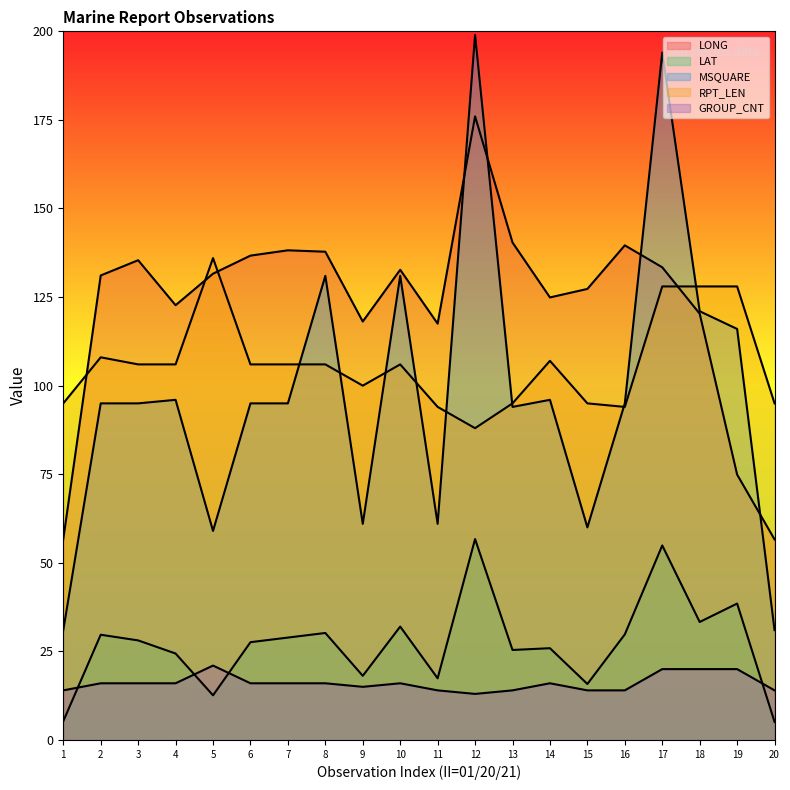

Reading left to right, extract all data points from this chart.

LONG: 56.7	131.1	135.4	122.7	131.6	136.7	138.2	137.8	118.1	132.7	117.5	176.0	140.4	124.9	127.3	139.6	133.4	120.3	74.9	56.6
LAT: 5.3	29.7	28.1	24.4	12.6	27.6	28.9	30.2	18.1	32.0	17.4	56.7	25.4	25.9	15.8	29.8	54.9	33.3	38.5	5.1
MSQUARE: 31.0	95.0	95.0	96.0	59.0	95.0	95.0	131.0	61.0	131.0	61.0	199.0	94.0	96.0	60.0	95.0	194.0	121.0	116.0	31.0
RPT_LEN: 95.0	108.0	106.0	106.0	136.0	106.0	106.0	106.0	100.0	106.0	94.0	88.0	95.0	107.0	95.0	94.0	128.0	128.0	128.0	95.0
GROUP_CNT: 14.0	16.0	16.0	16.0	21.0	16.0	16.0	16.0	15.0	16.0	14.0	13.0	14.0	16.0	14.0	14.0	20.0	20.0	20.0	14.0